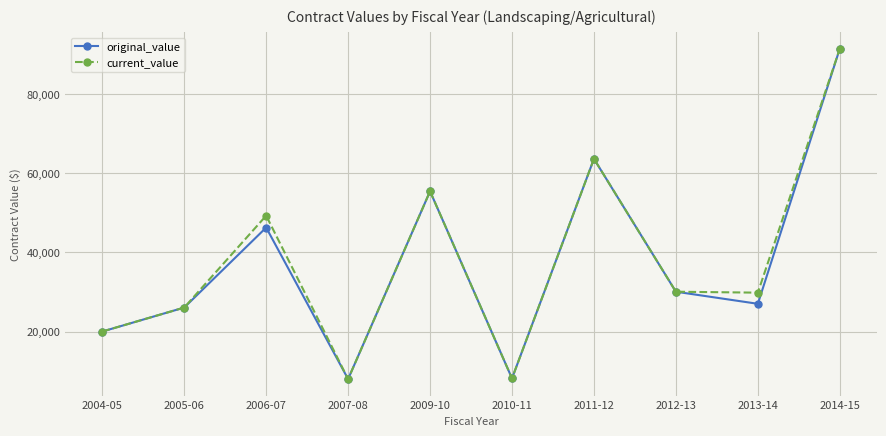

How many interior local valleys does the original_value series have?

3